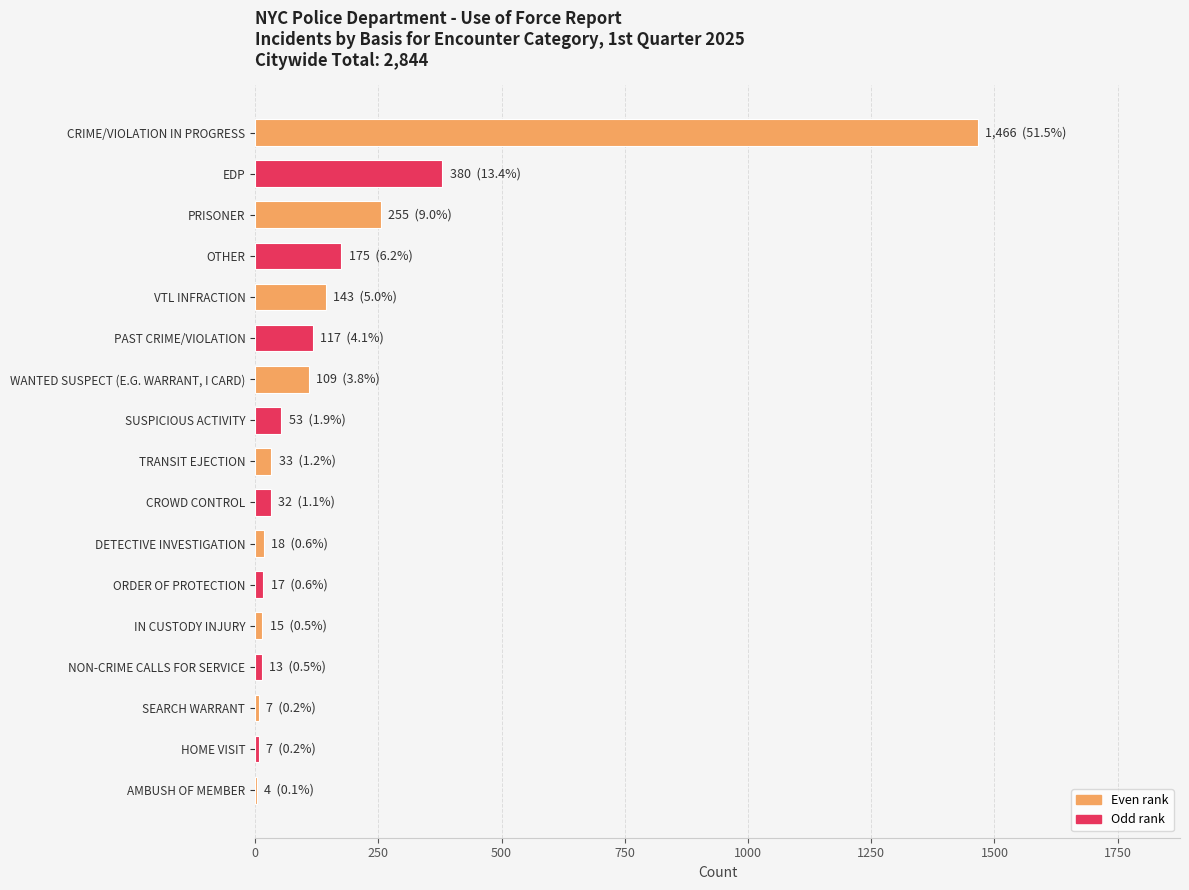

Where is the data nearest to the value 735?

EDP